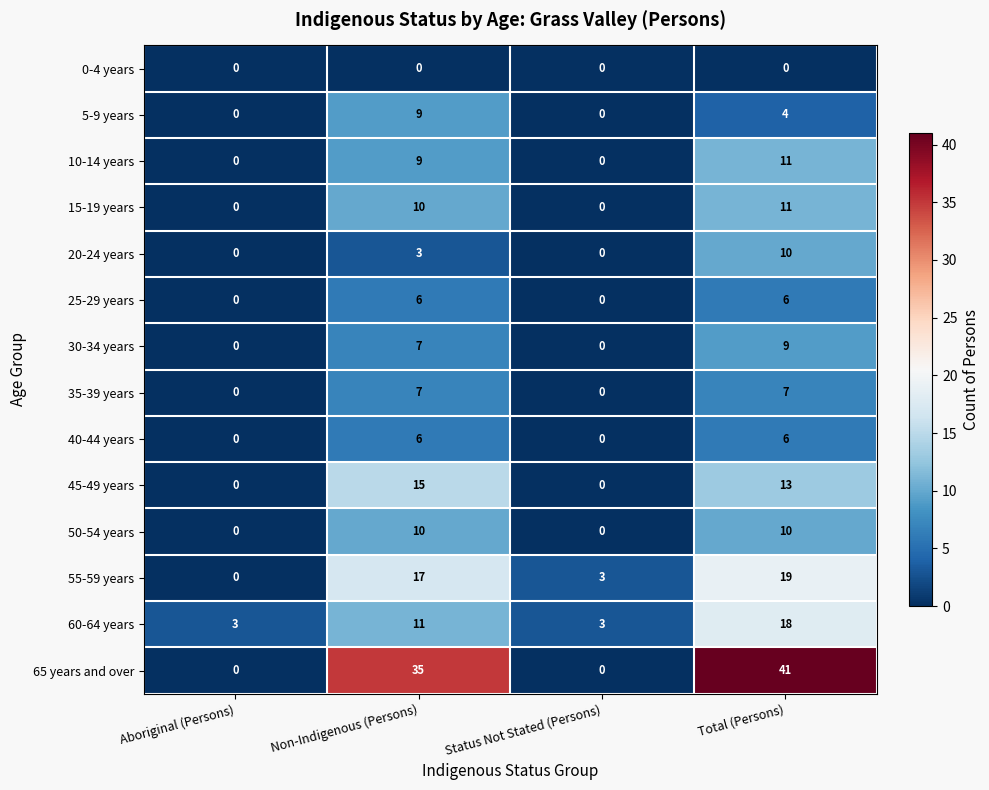

What is the maximum value shown in the chart?

41